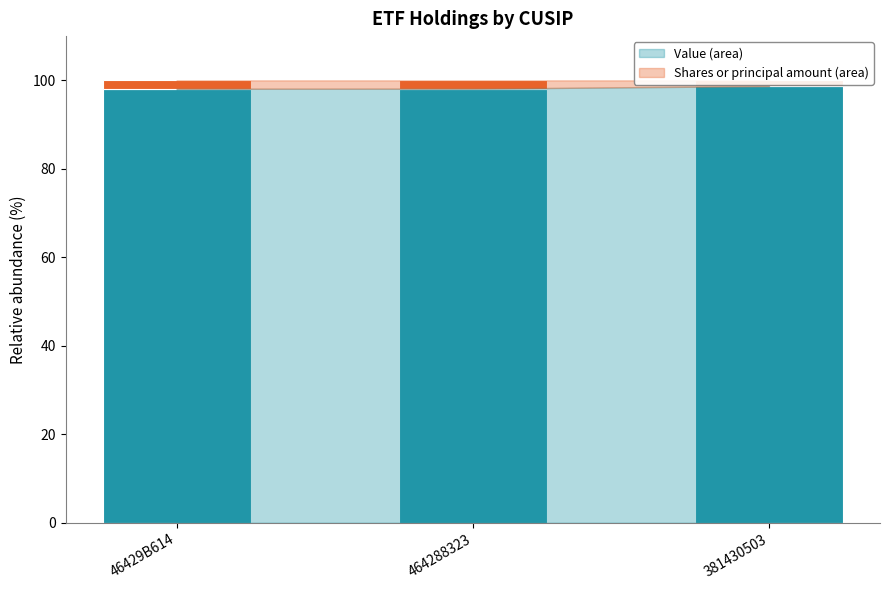

What is the total value across all series at 381430503?

100.0